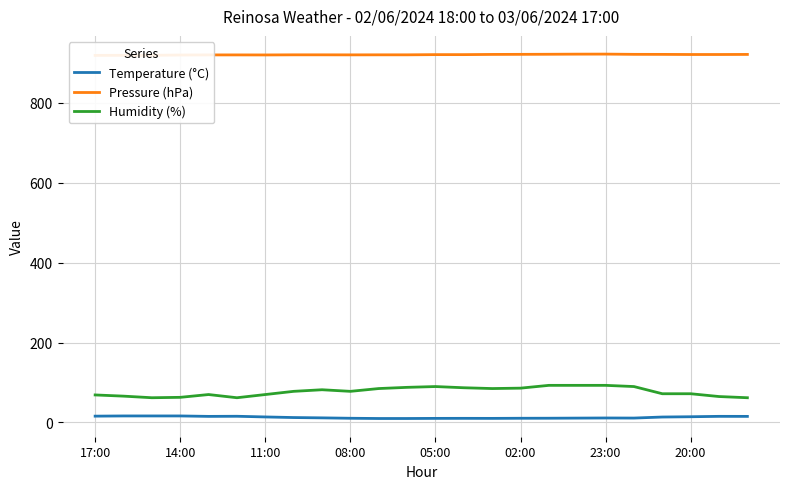

What is the value of the Pressure (hPa) point at the 17th from the left?

922.0